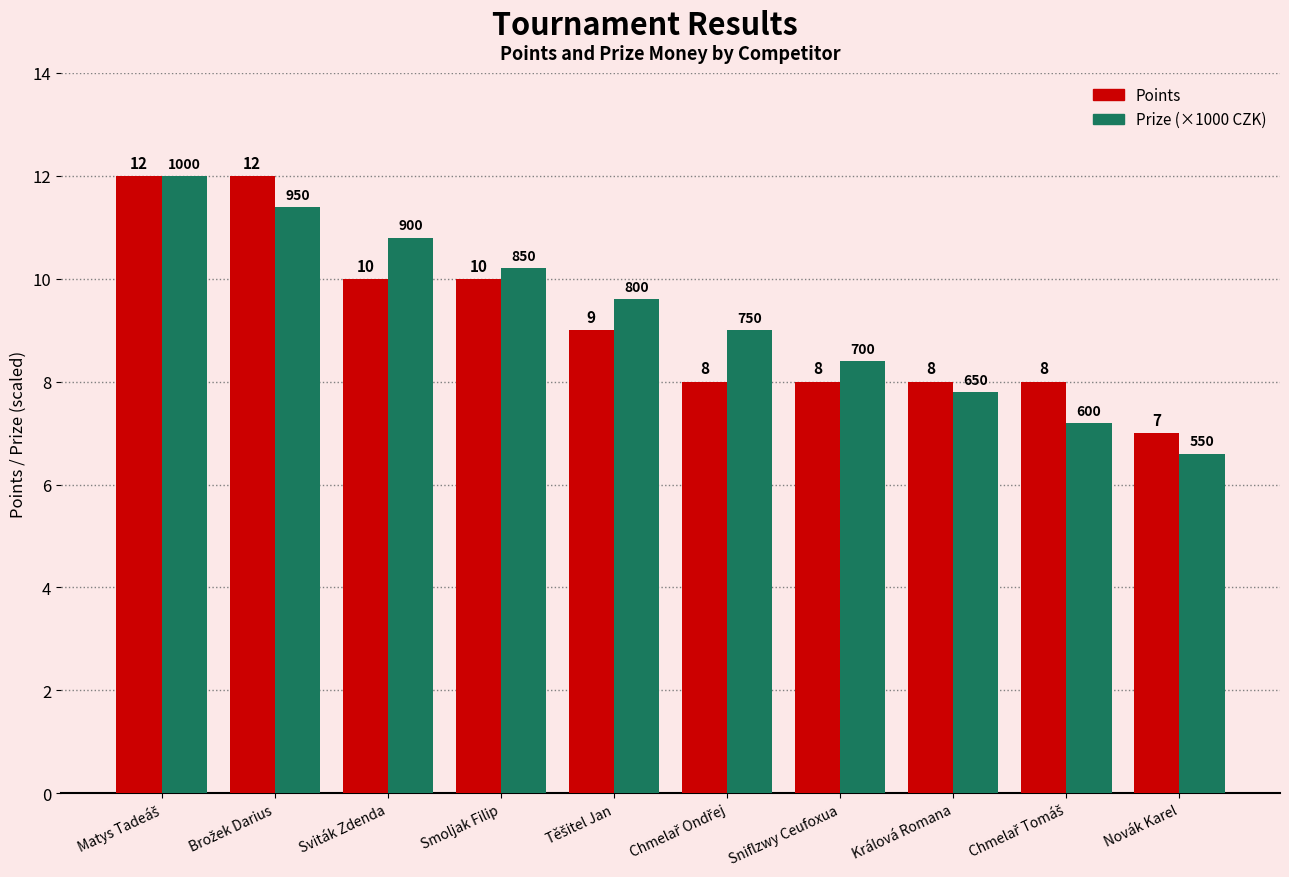

What is the difference between the maximum and second lowest values in the Prize (×1000 CZK) series?

4.8